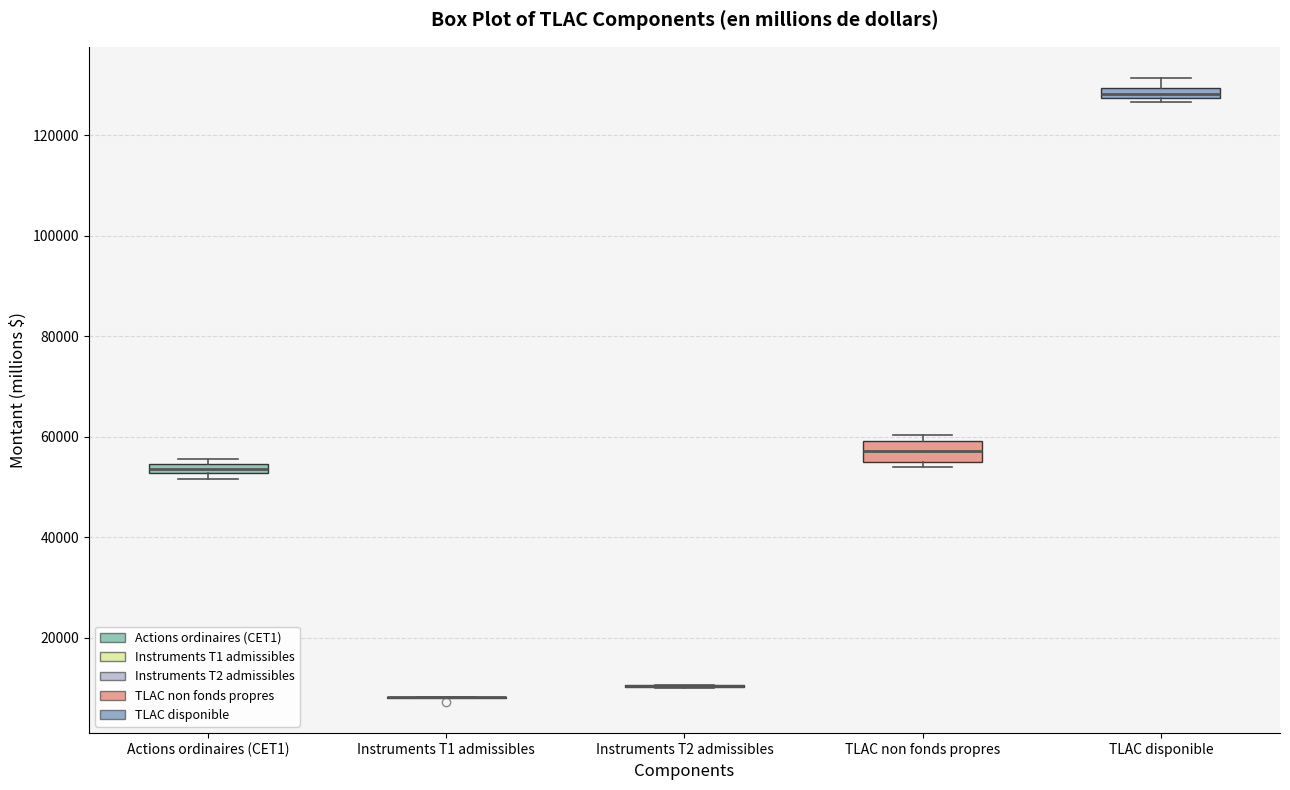

Comparing the boxes themselves (not the whiskers), which one is the tallest?

TLAC non fonds propres